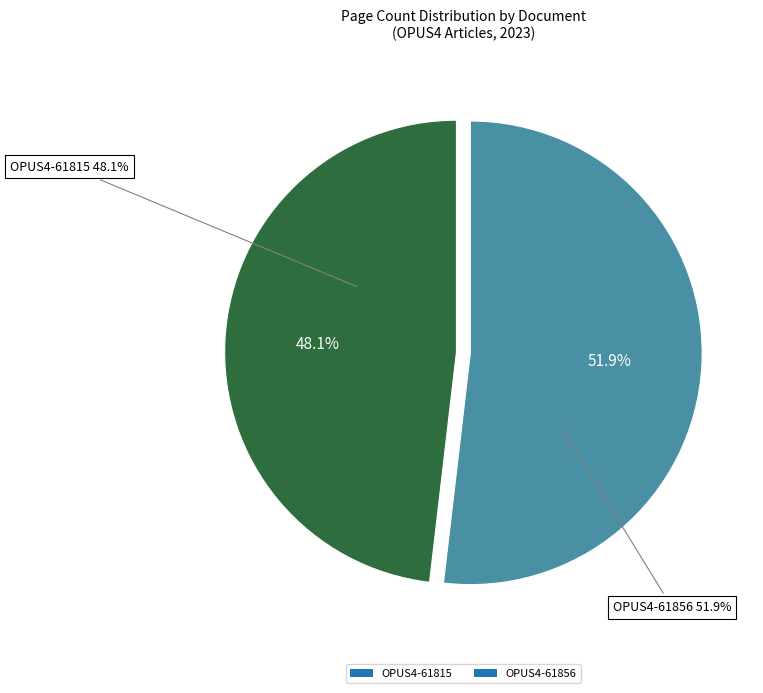

To the nearest percent, what portion does OPUS4-61815 represent?

48%